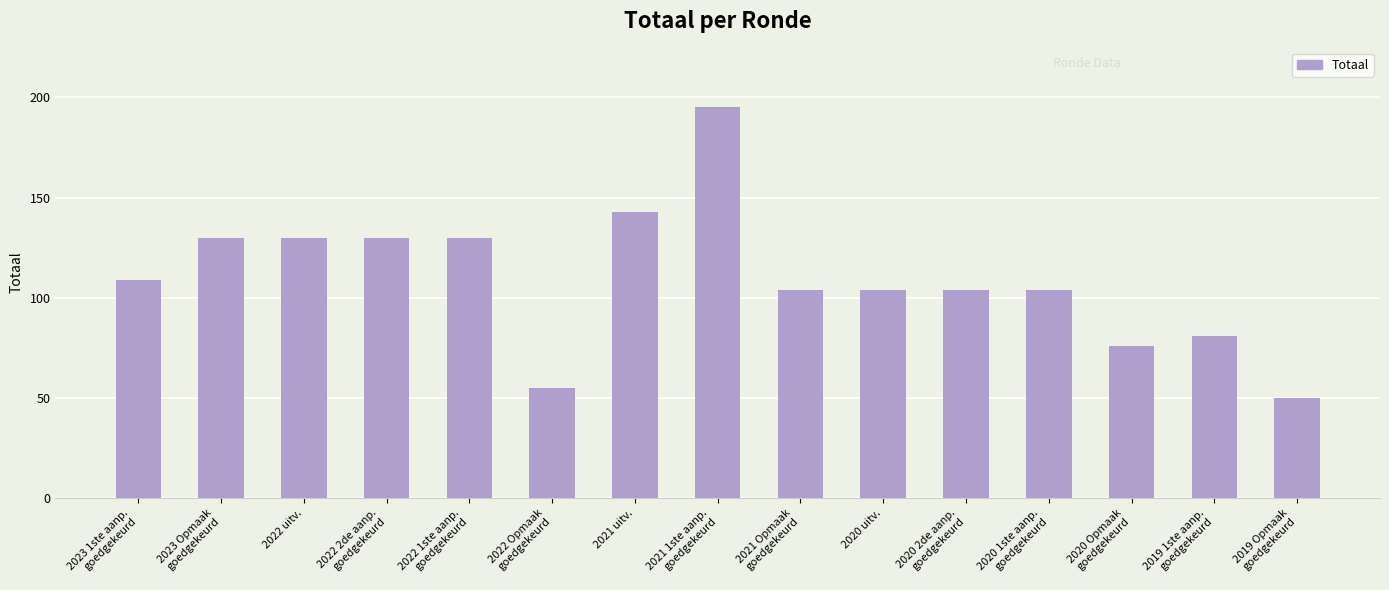

Does the chart contain any negative values?

No